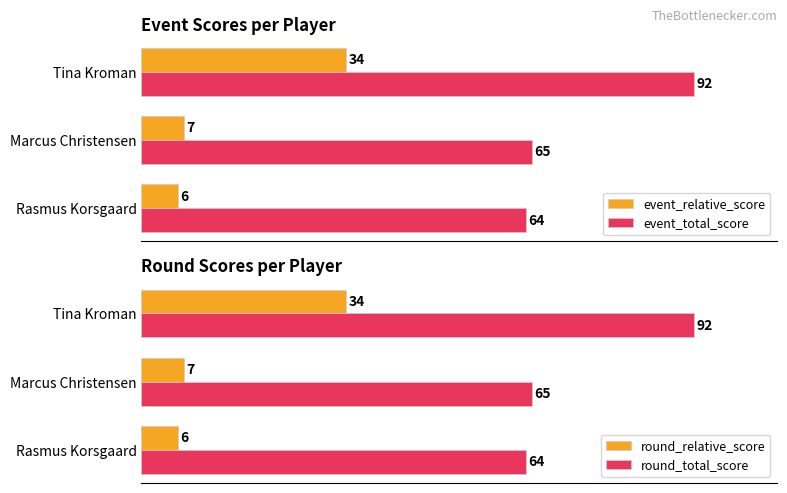

Which series has the widest spread of values?

event_relative_score